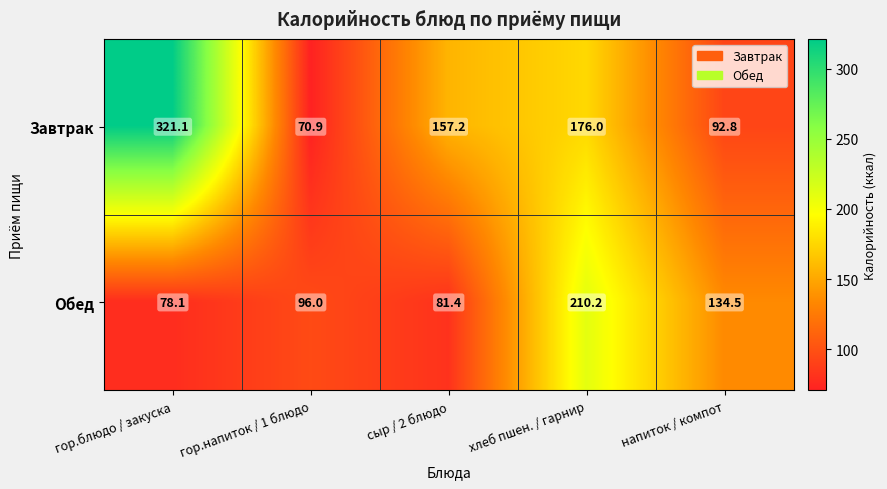

At хлеб пшен. / гарнир, list the series in order from largest to smallest.

Обед, Завтрак